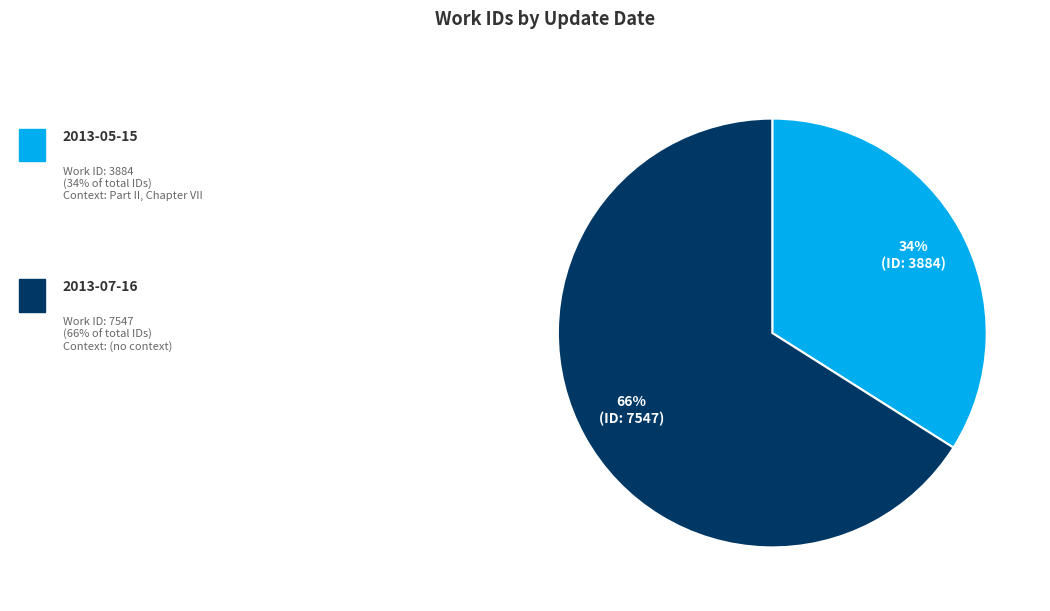

To the nearest percent, what is the difference between the largest and smallest slice percentages?

32%